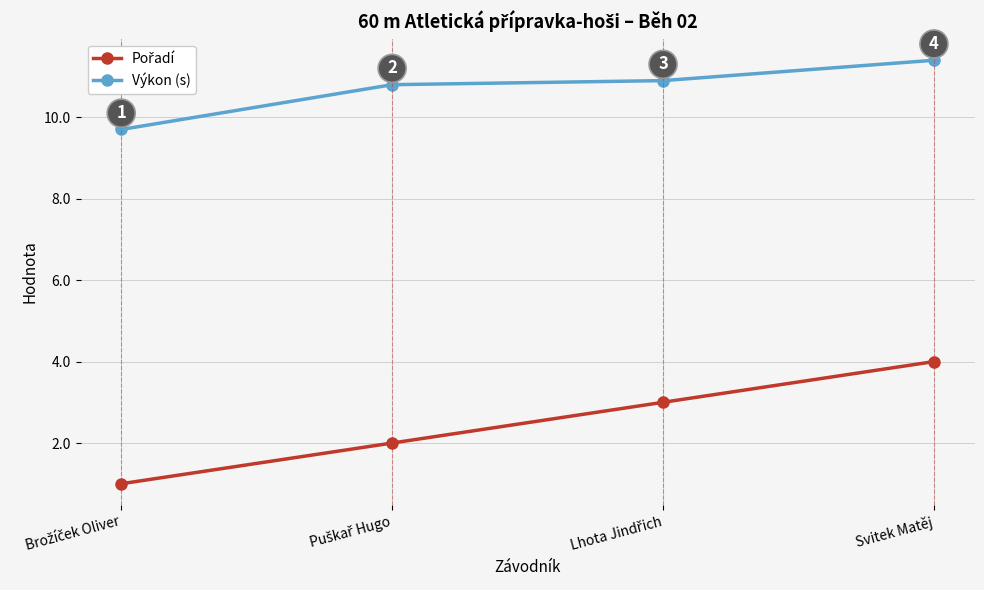

True or false: Výkon (s) has more than 1 interior local peaks.

False